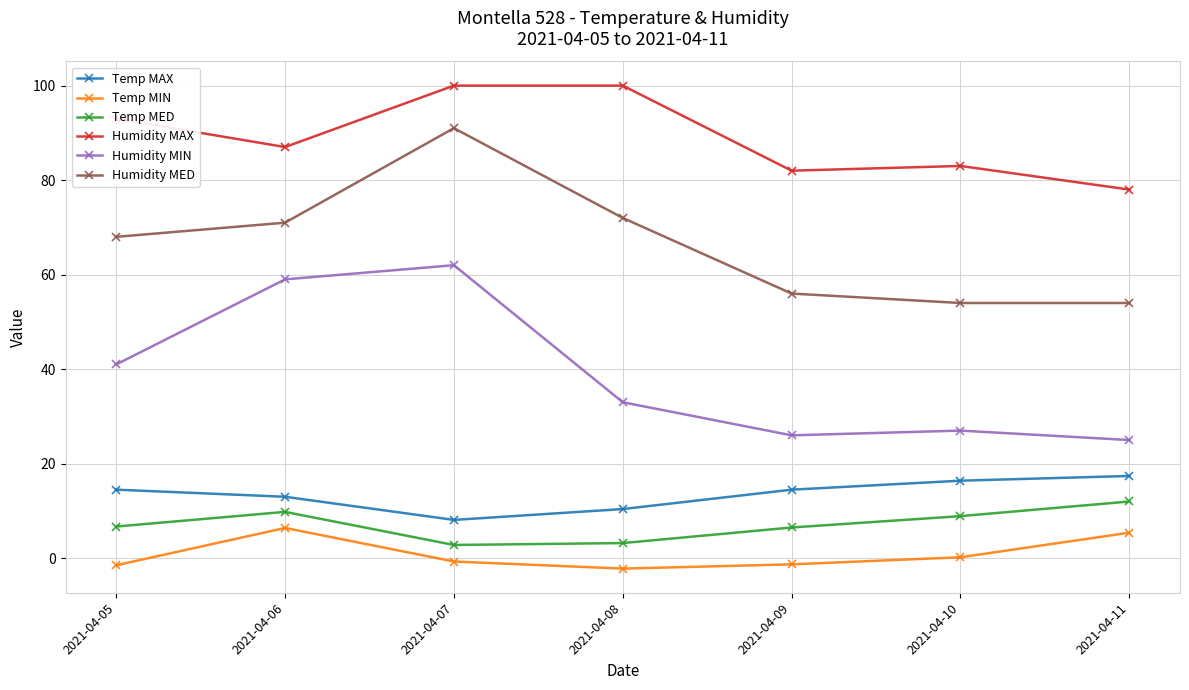

True or false: Humidity MED and Temp MIN cross at least once.

False